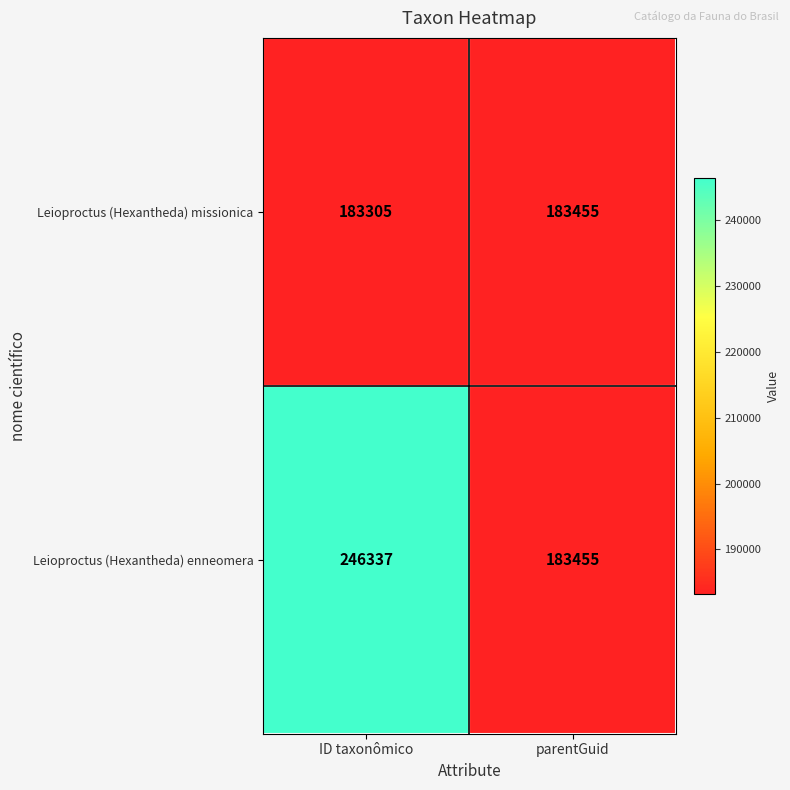

Count the number of categories in the chart.

2